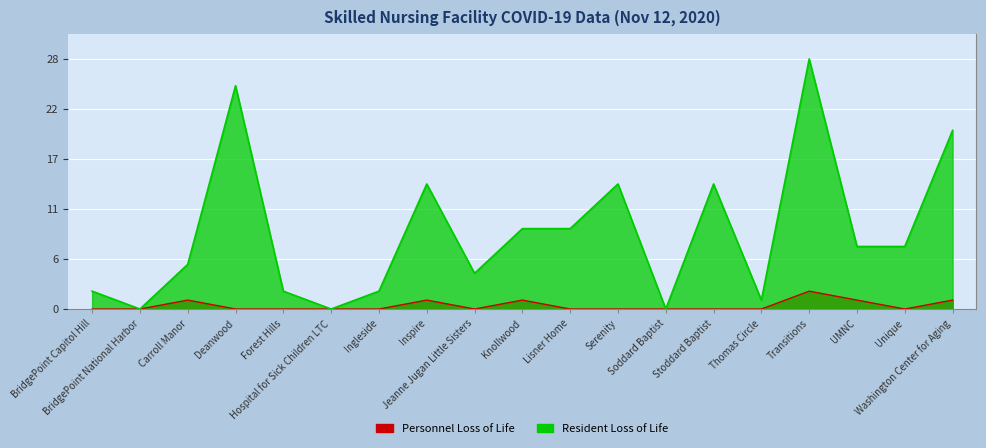

Reading left to right, extract all data points from this chart.

Personnel Loss of Life: 0	0	1	0	0	0	0	1	0	1	0	0	0	0	0	2	1	0	1
Resident Loss of Life: 2	0	5	25	2	0	2	14	4	9	9	14	0	14	1	28	7	7	20